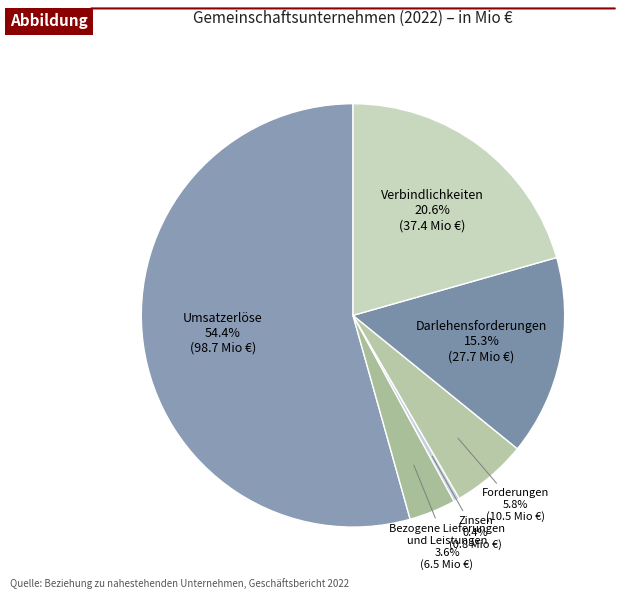

Count the number of slices in the pie.

6